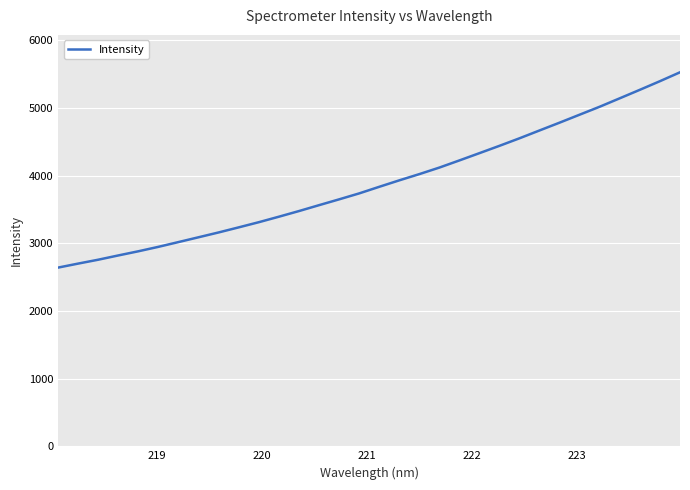

Count the number of categories in the chart.

32